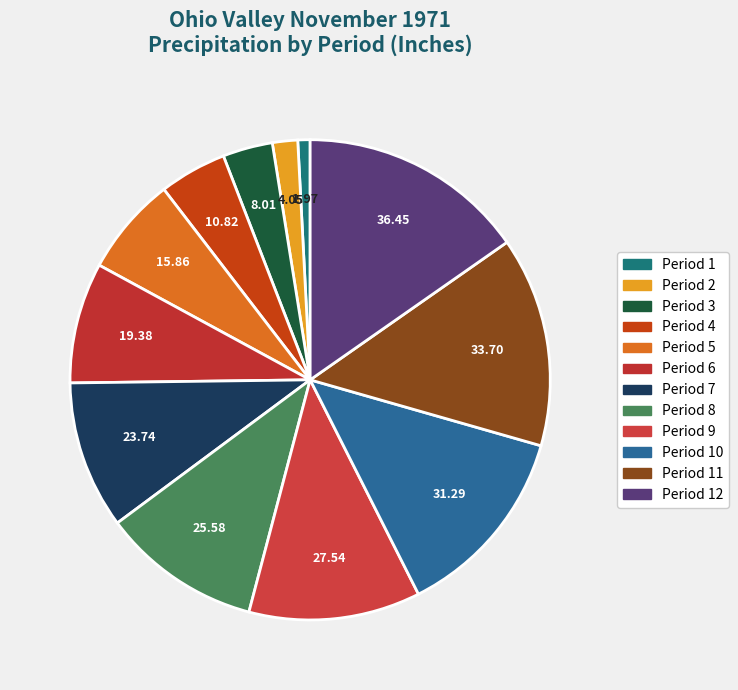

Is there a majority slice in this chart?

No